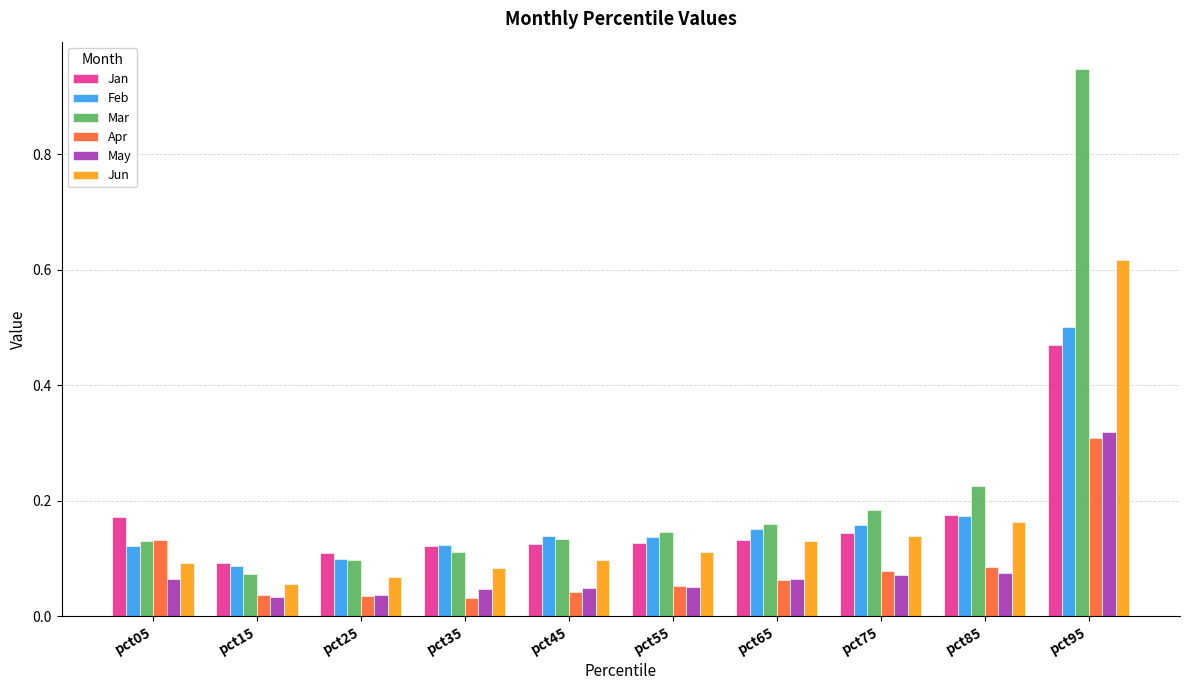

Is it true that Apr equals 0.1 at pct75?

True